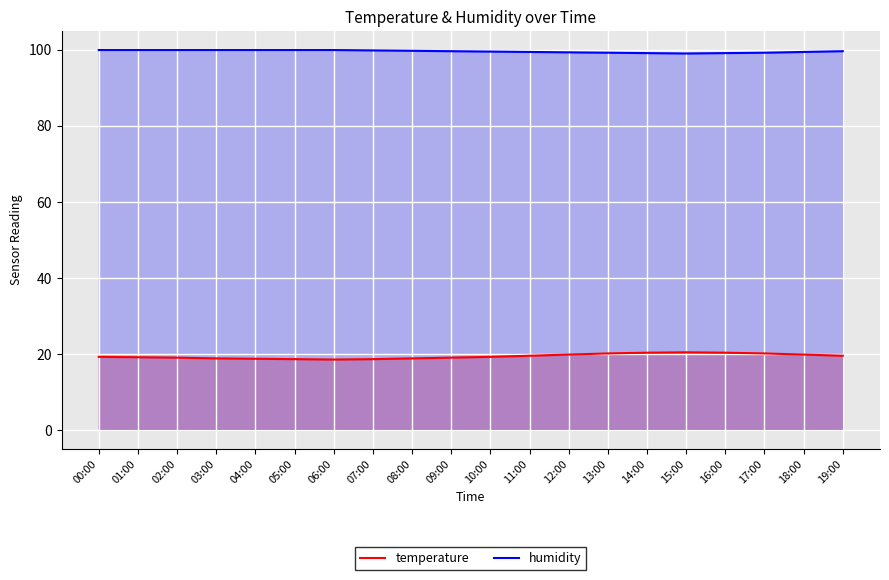

Between 05:00 and 18:00, which series saw the biggest shift?

temperature